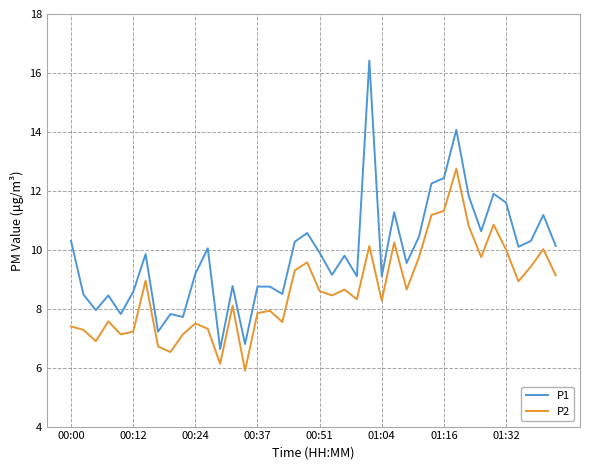

List the series in order of their overall mean, highest first.

P1, P2